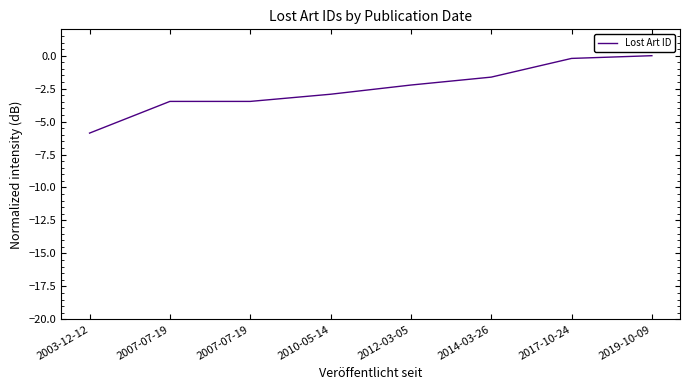

Count the number of categories in the chart.

8